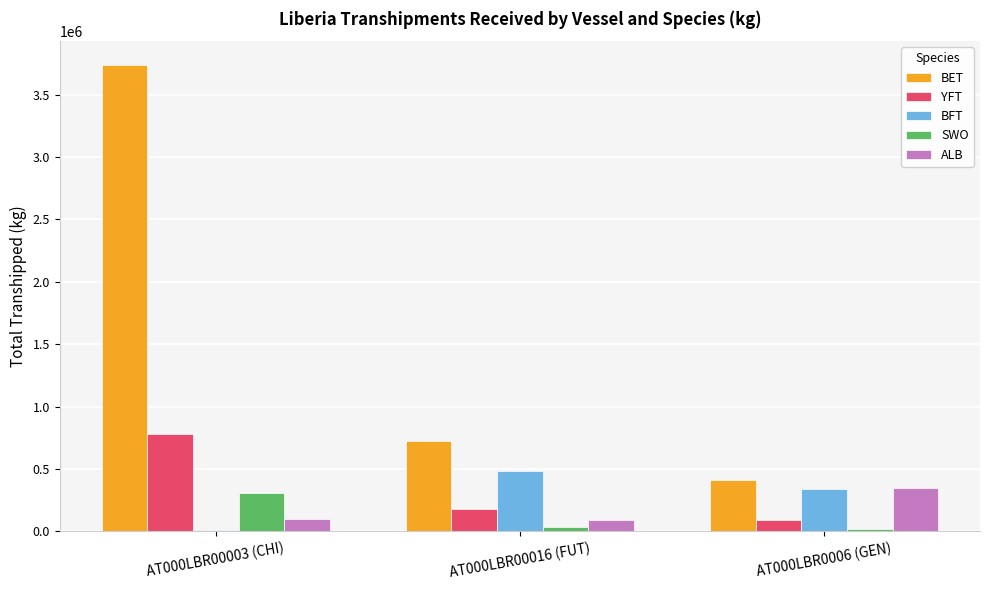

Which series changed the most between AT000LBR00003 (CHI) and AT000LBR00016 (FUT)?

BET